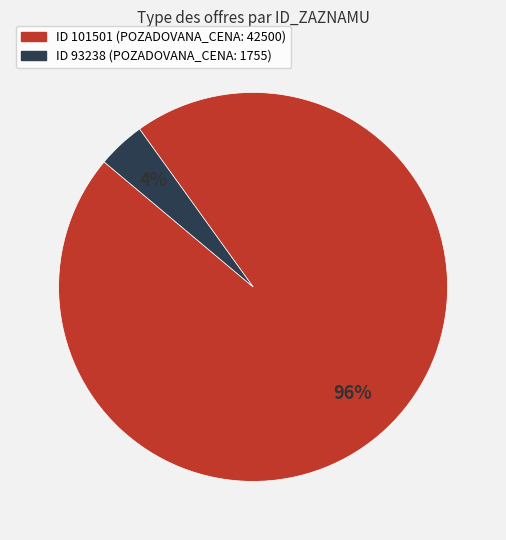

Count the number of slices in the pie.

2